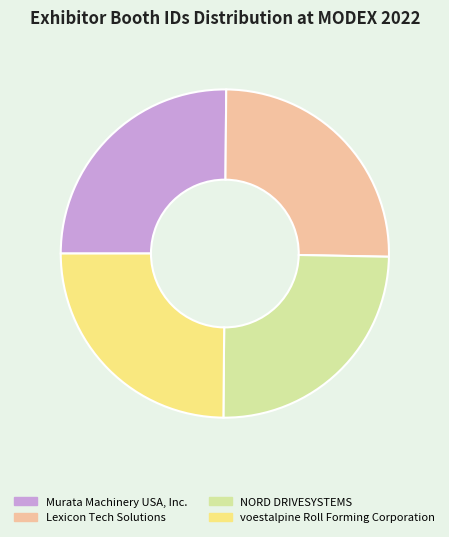

Is Lexicon Tech Solutions the majority of the pie?

No